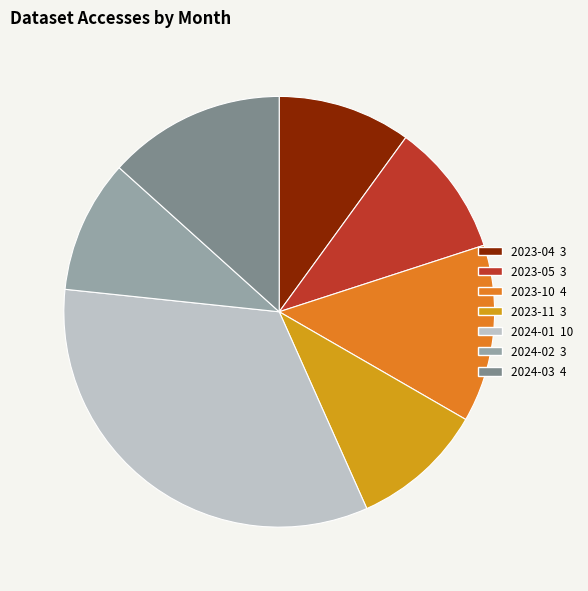

True or false: 2023-11 3 accounts for 10% of the total.

True